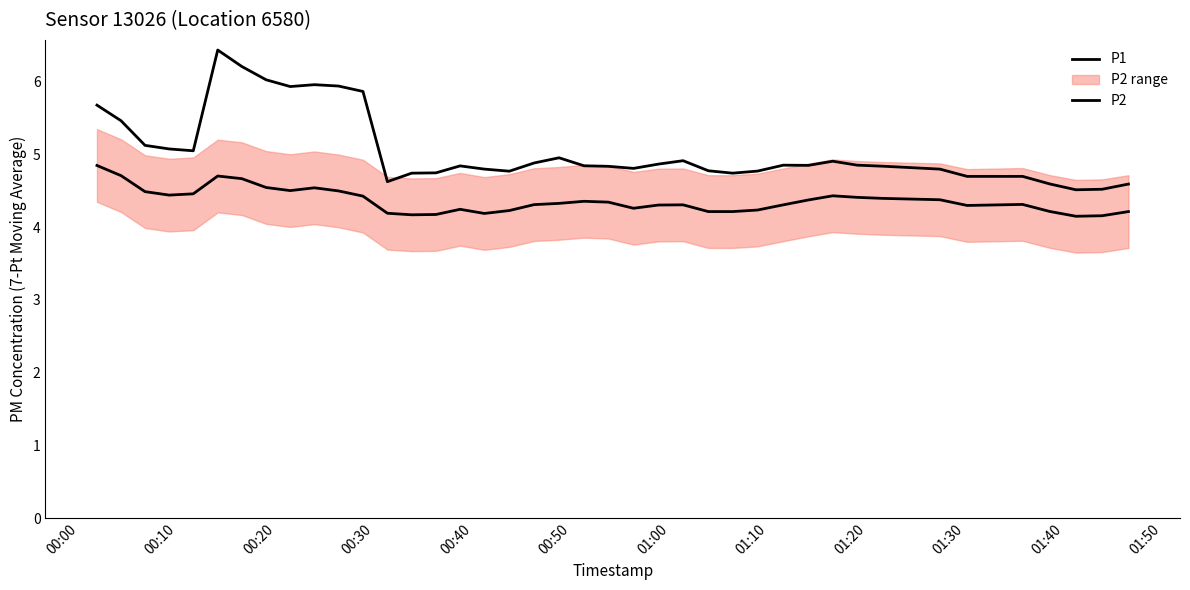

What is the value of the P1 point at the 37th from the left?

4.6